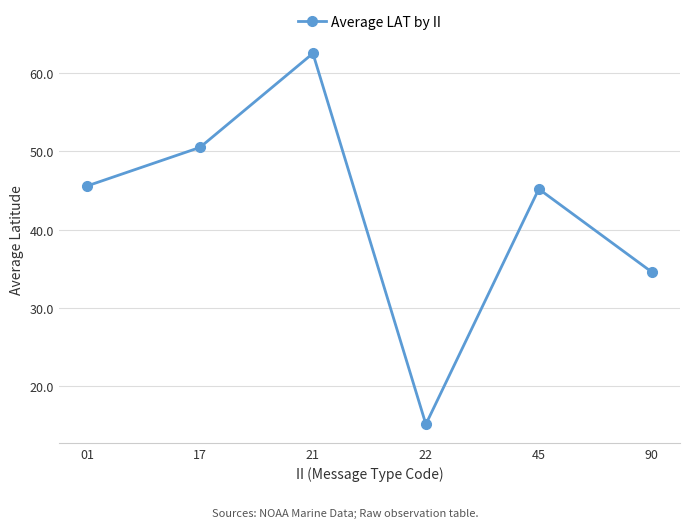

Reading left to right, what are all the values shown in this chart?

45.6	50.5	62.5	15.2	45.2	34.6